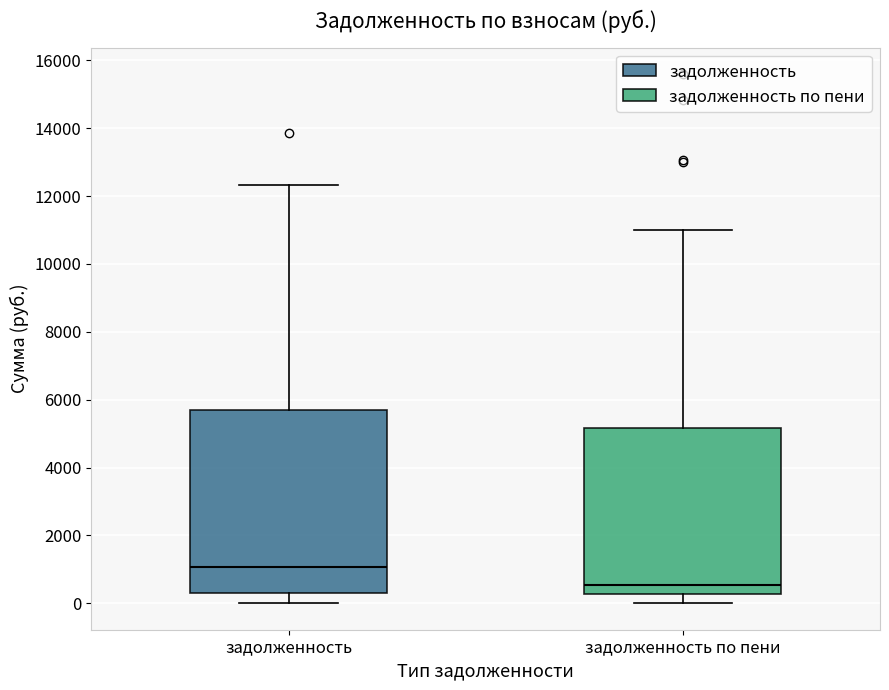

Comparing the boxes themselves (not the whiskers), which one is the tallest?

задолженность